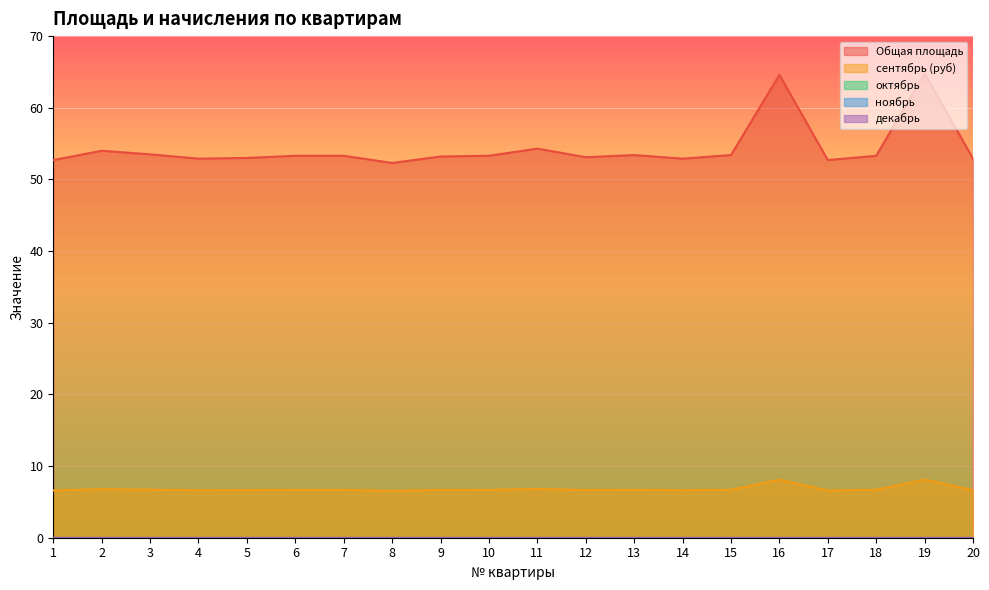

At which category is the sum across all series the highest?

19